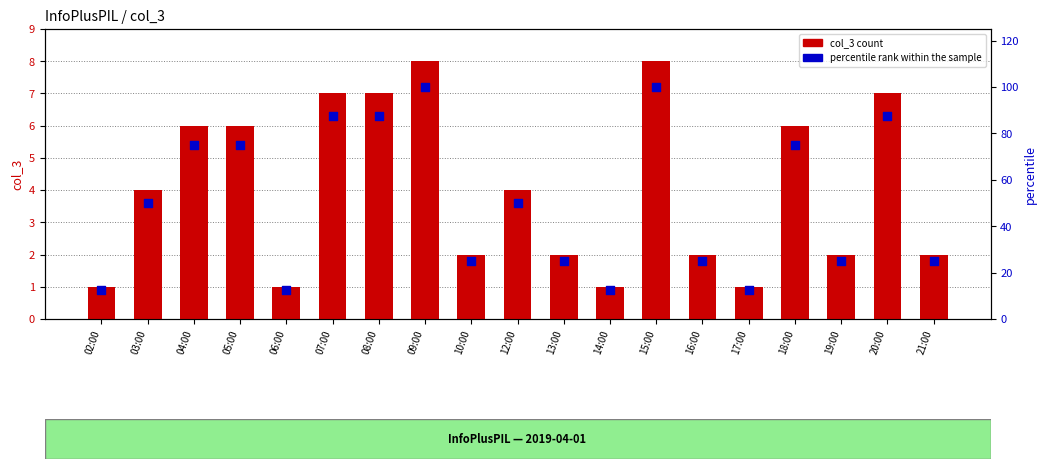

Which series has the largest total across all categories?

percentile rank within the sample